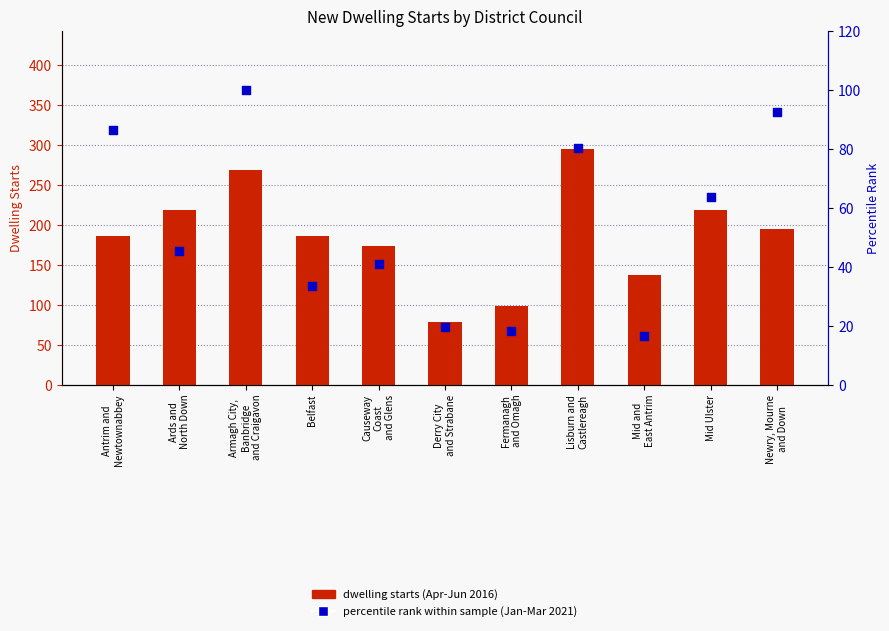

What are all the series names shown in the legend?

dwelling starts (Apr-Jun 2016), percentile rank within sample